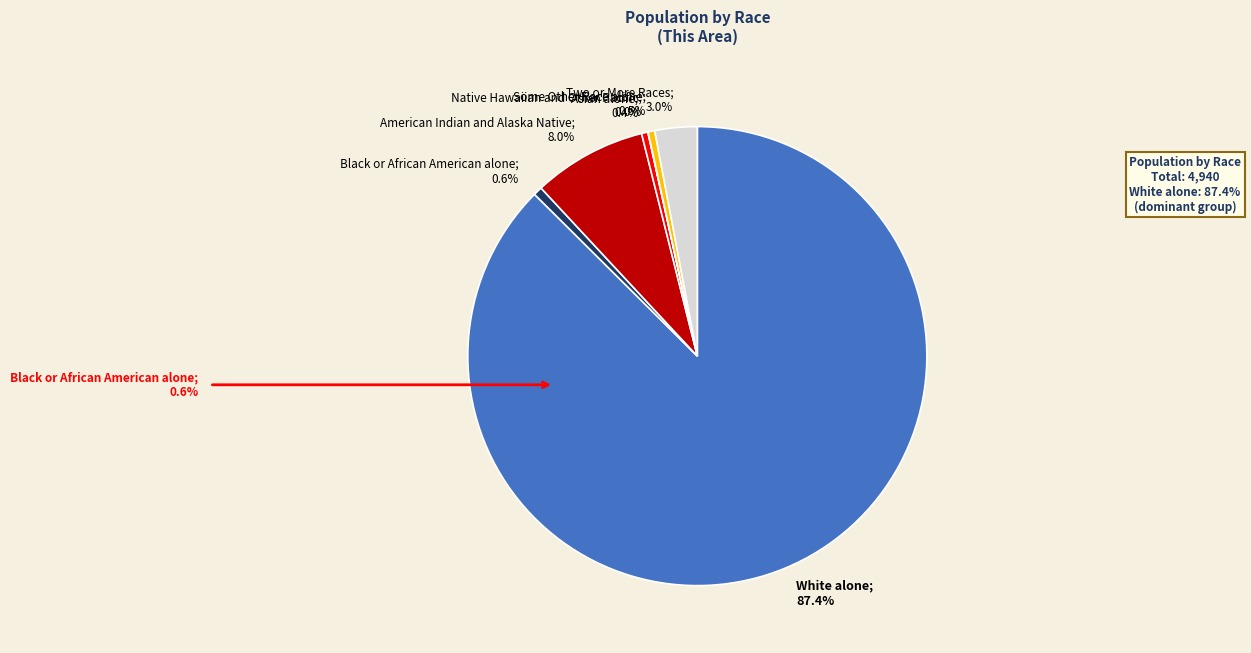

Is there a majority slice in this chart?

Yes